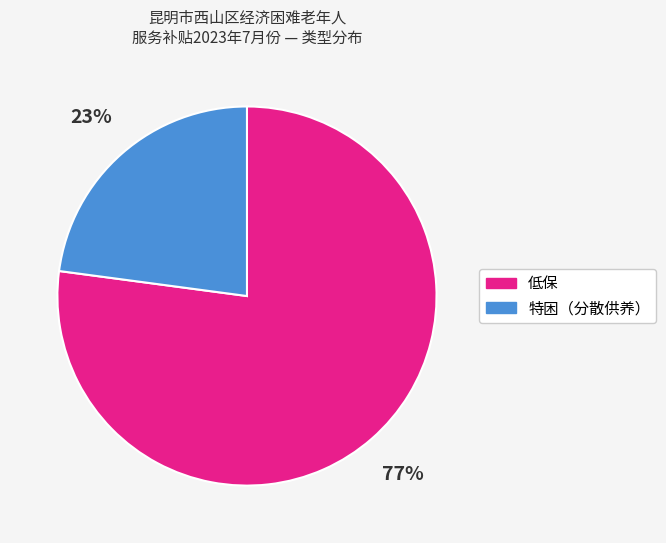

To the nearest percent, what portion does 低保 represent?

77%